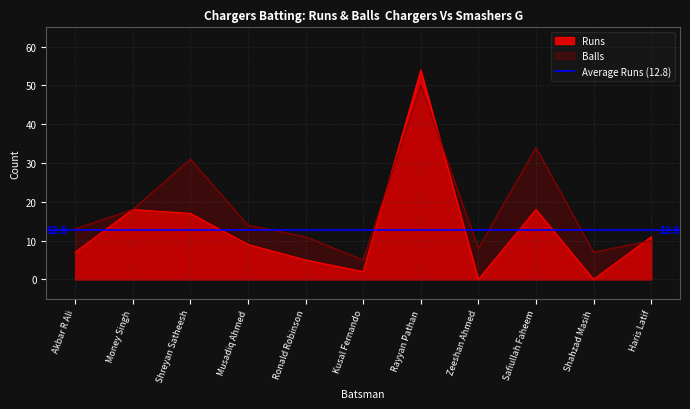

Which category has the lowest value in the Balls series?

Kusal Fernando